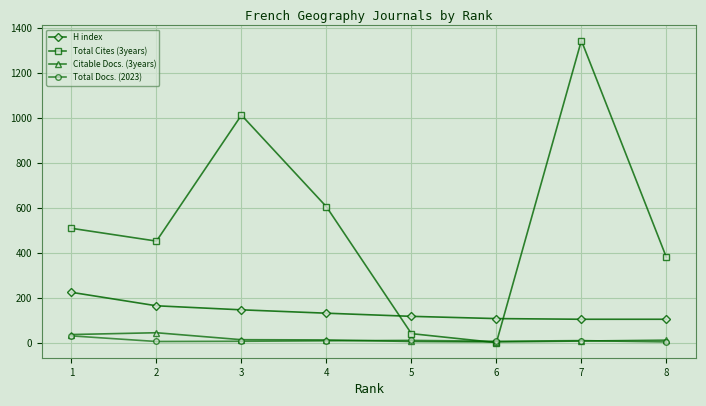

The value of H index at 2 is 232. True or false?

False